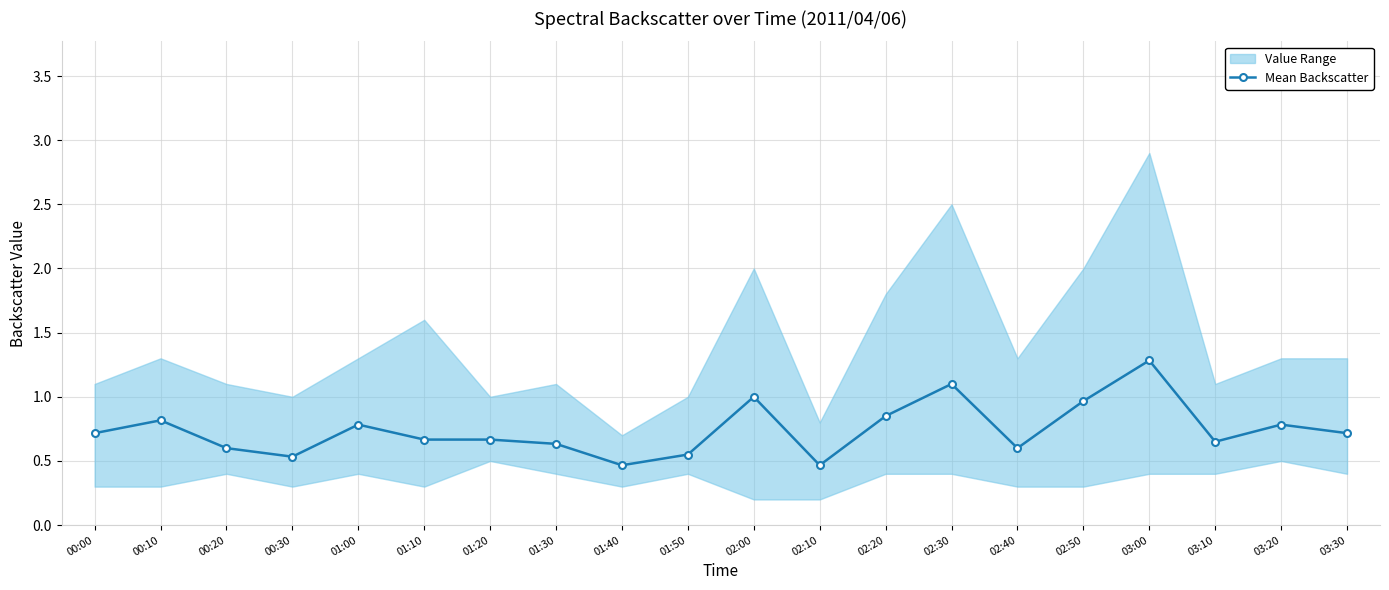

At which category does the data reach its first local peak?

00:10